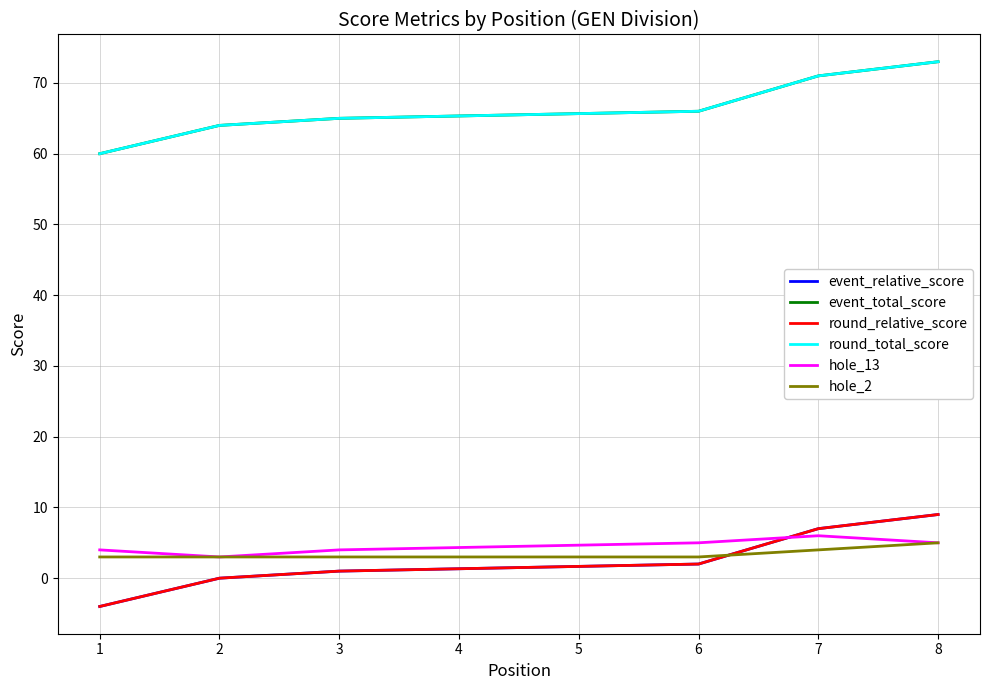

True or false: round_total_score and hole_2 cross at least once.

False